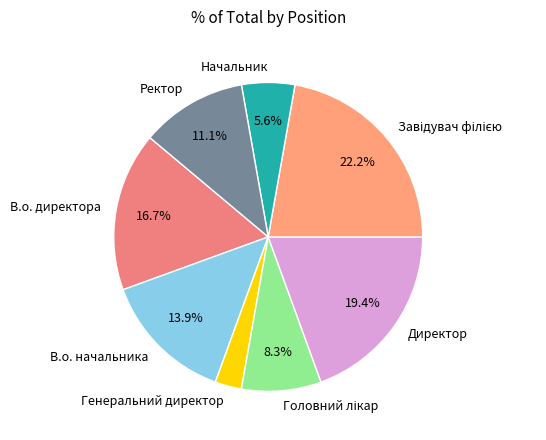

Is В.о. директора the majority of the pie?

No